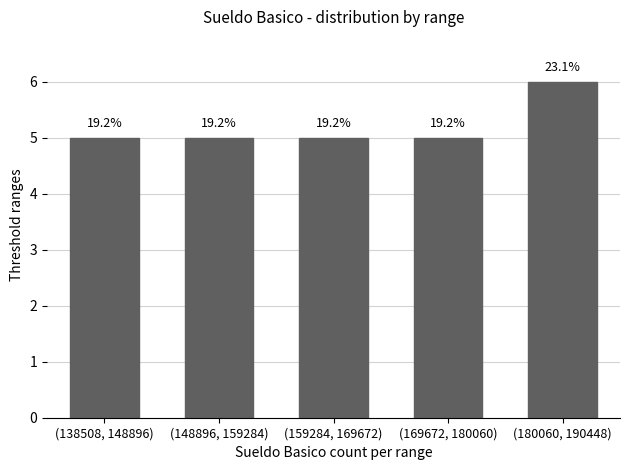

Are the bars horizontal?

No